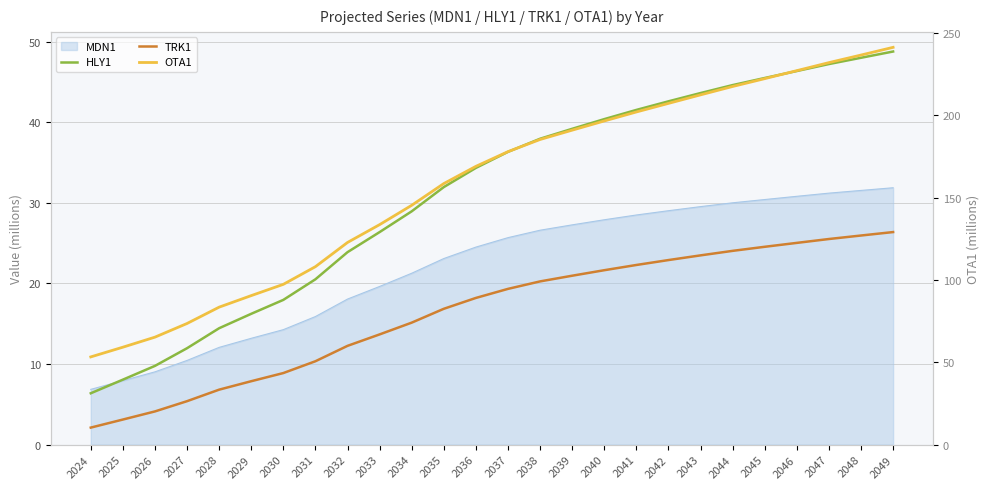

Between 2033 and 2043, which is larger?

2043